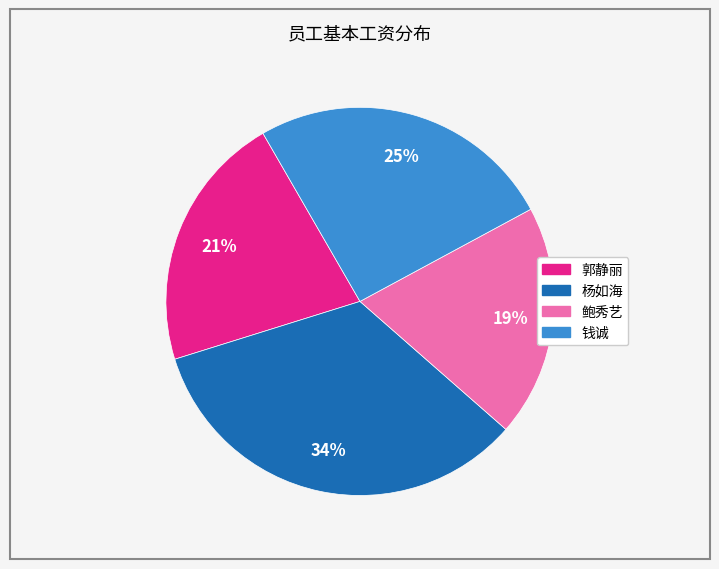

Rank the categories by value from lowest to highest.

鲍秀艺, 郭静丽, 钱诚, 杨如海